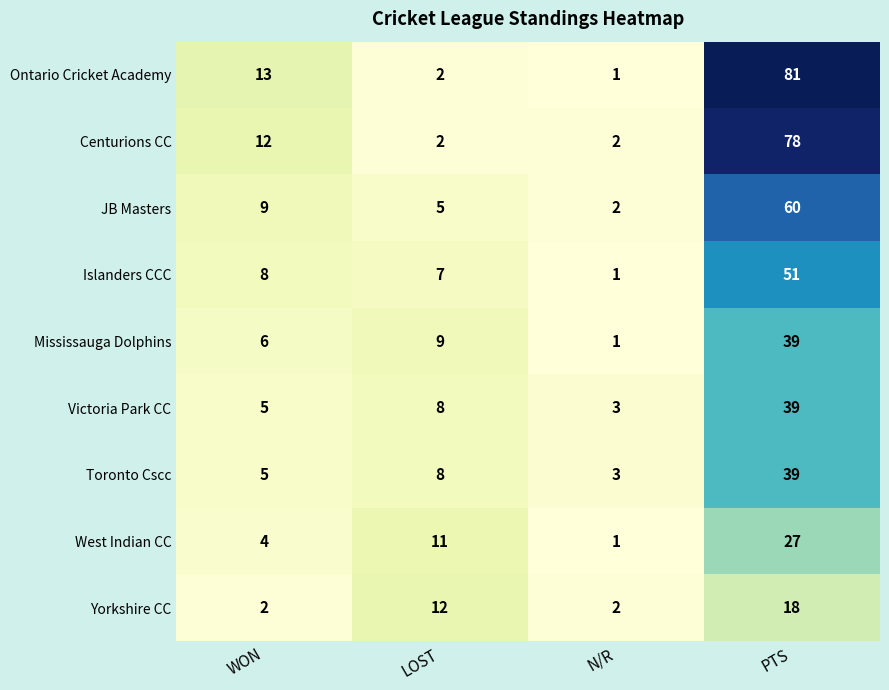

What is the spread (max minus min) of values at N/R?

2